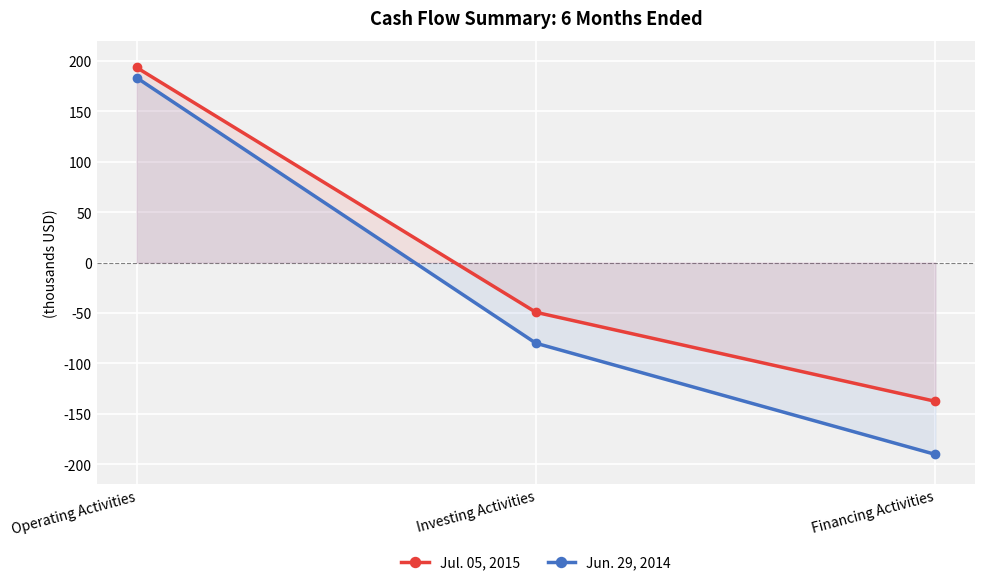

How many values in Jun. 29, 2014 are above zero?

1